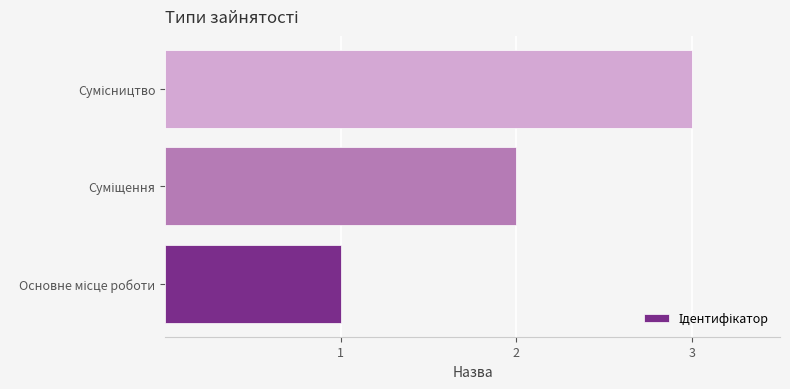

What is the sum of all values?

6